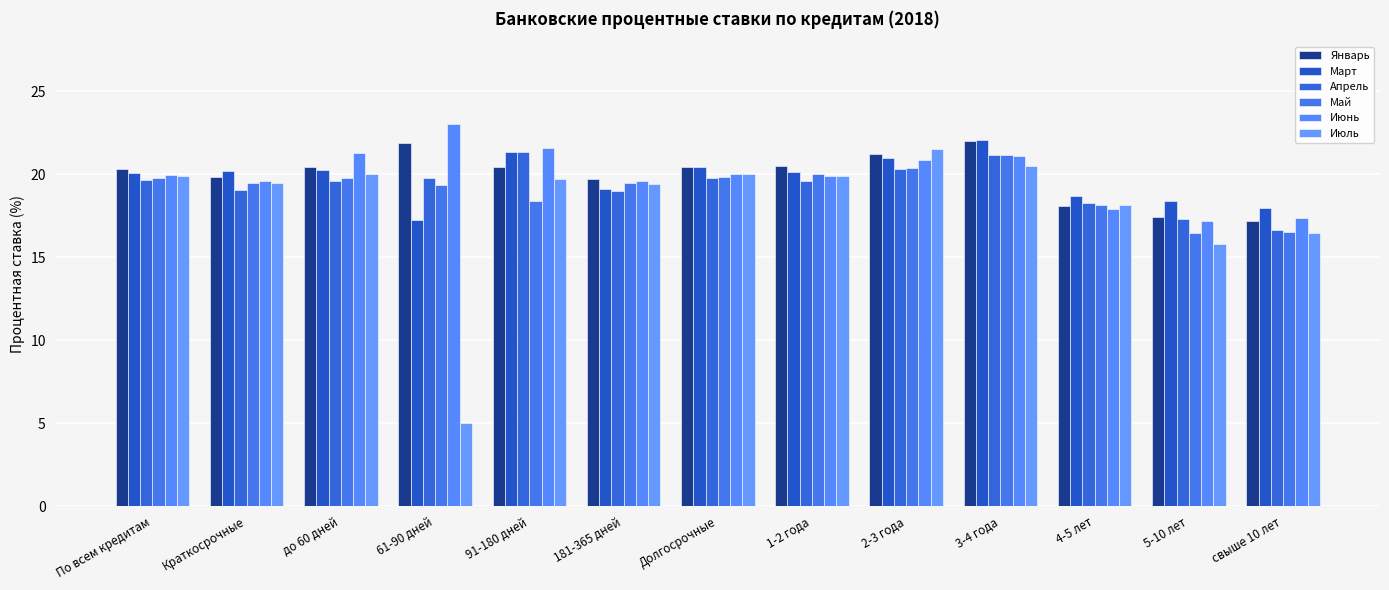

Is the value of Май at 1-2 года greater than the value of Июль at Долгосрочные?

No